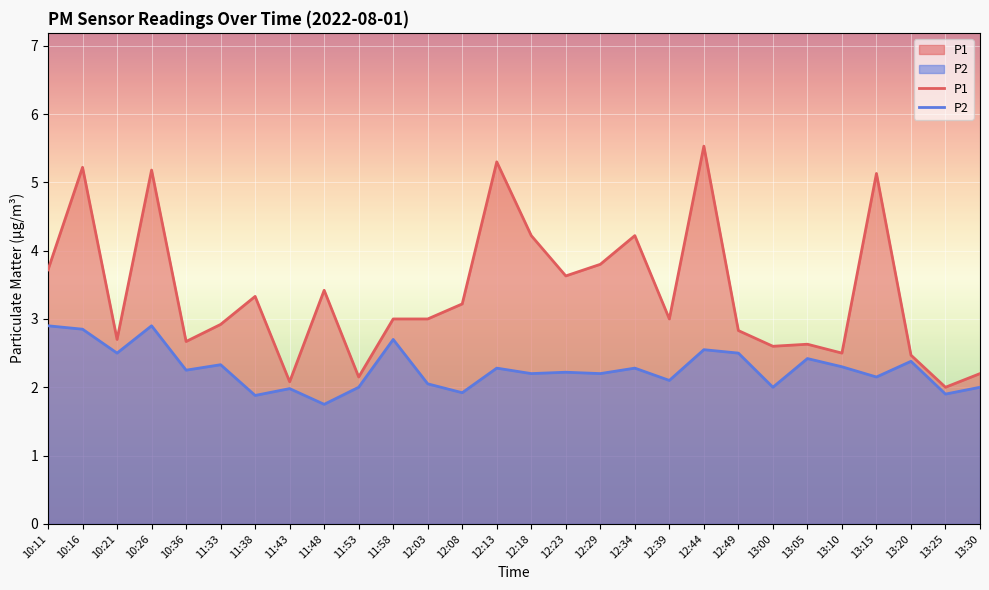

What is the lowest value of the P2 series?

1.8